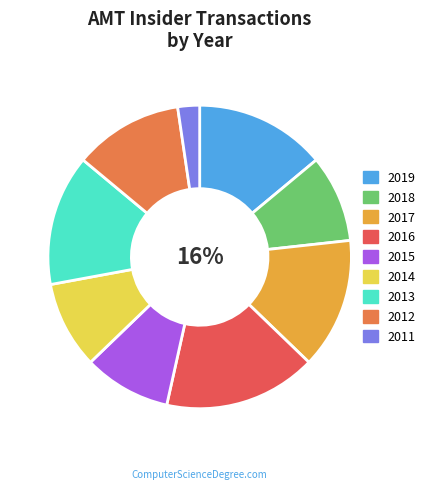

The 2012 slice represents 43% of the pie. True or false?

False